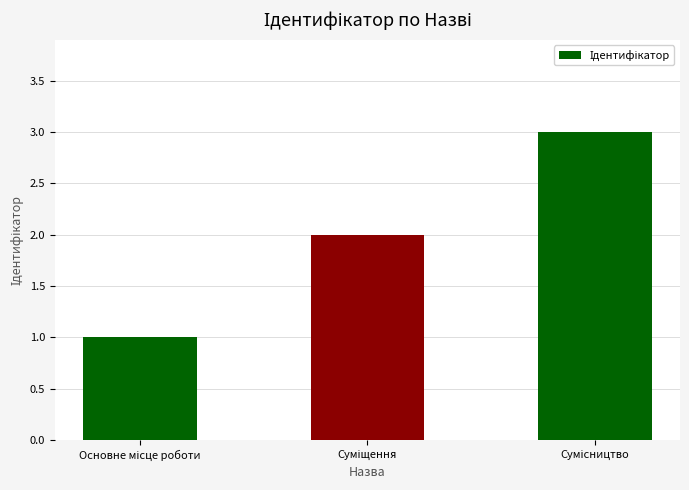

What is the sum of all values?

6